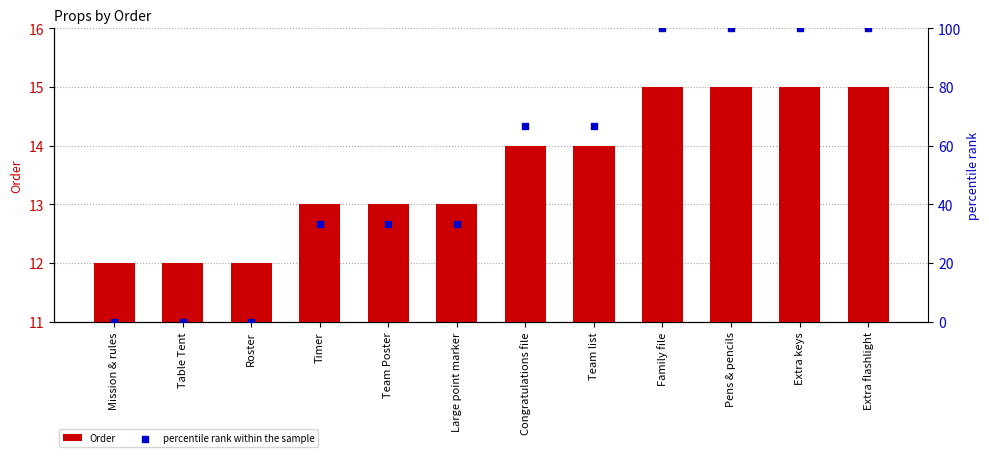

Is the value of percentile rank within the sample at Timer greater than the value of Order at Extra flashlight?

Yes